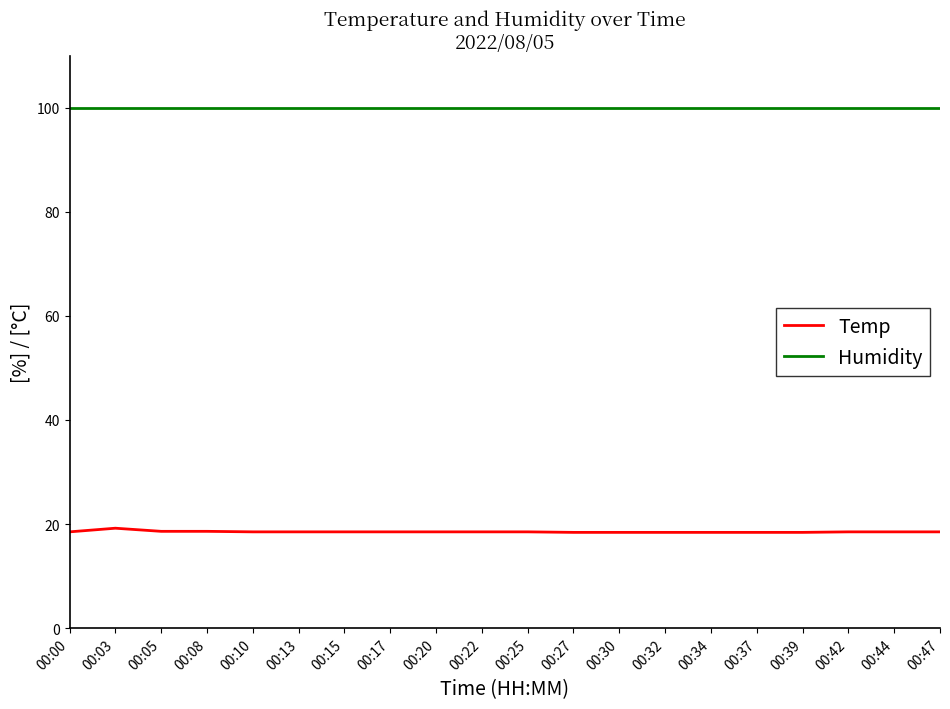

What are all the series names shown in the legend?

Temp, Humidity